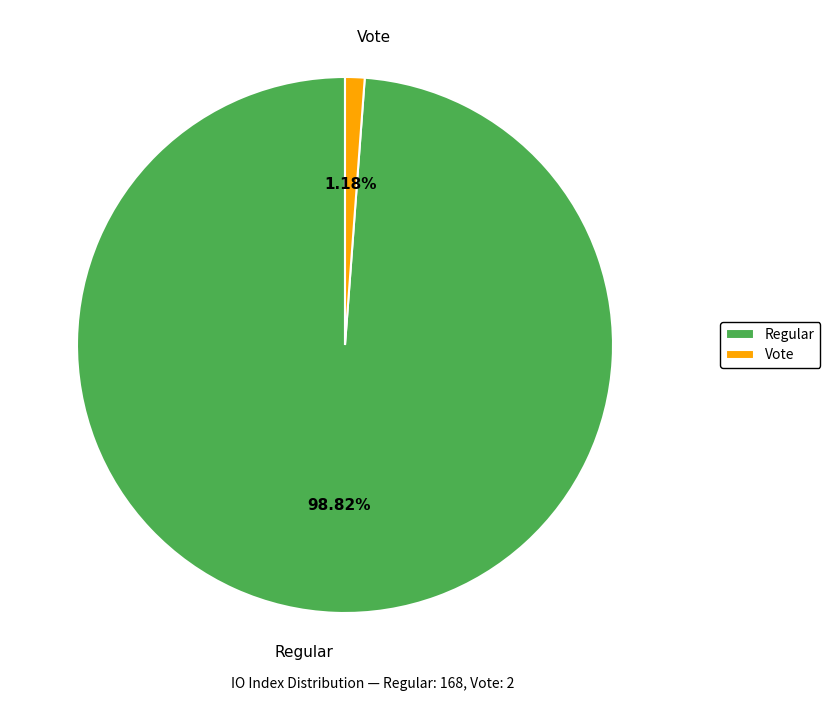

What percentage is the Vote slice, to the nearest percent?

1%